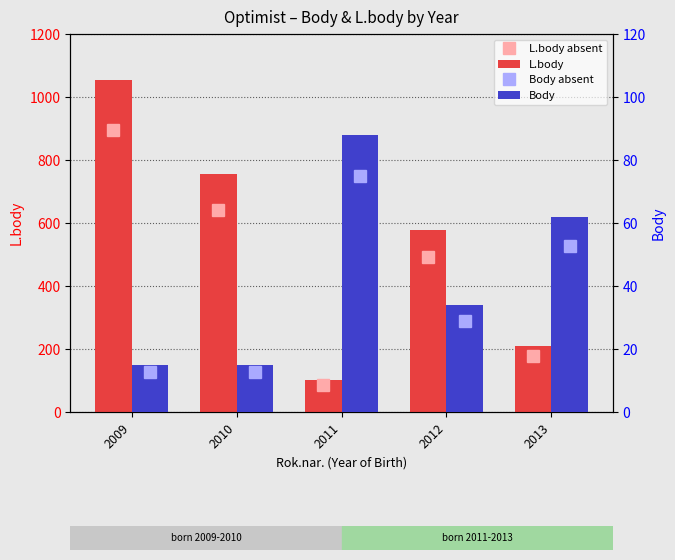

What are all the series names shown in the legend?

L.body, Body